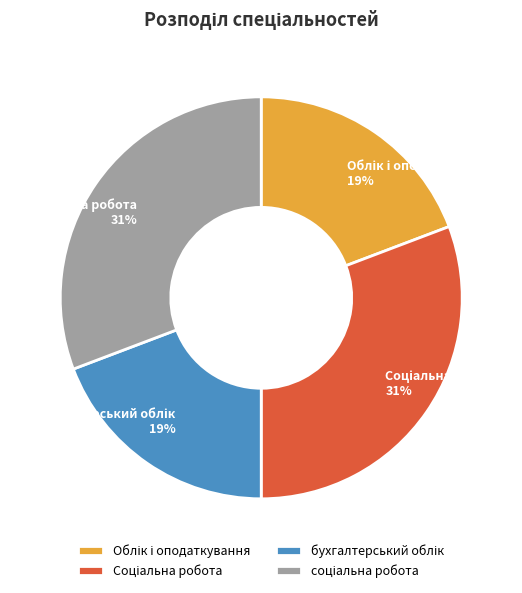

How many segments does this pie chart have?

4